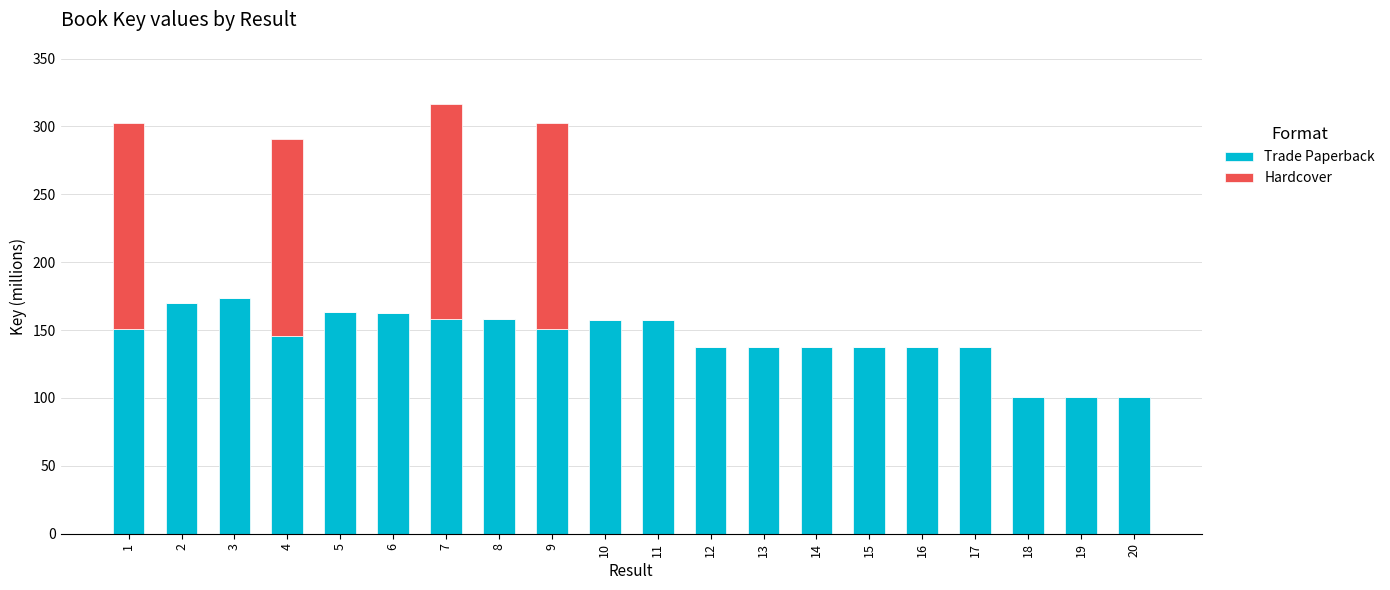

What is the difference between the Trade Paperback values at 12 and 19?

37.2